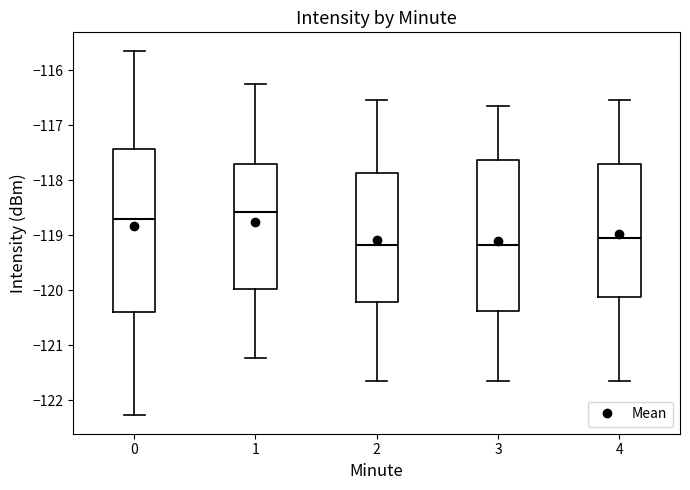

Which box is the tallest, from its lower edge to its upper edge?

0